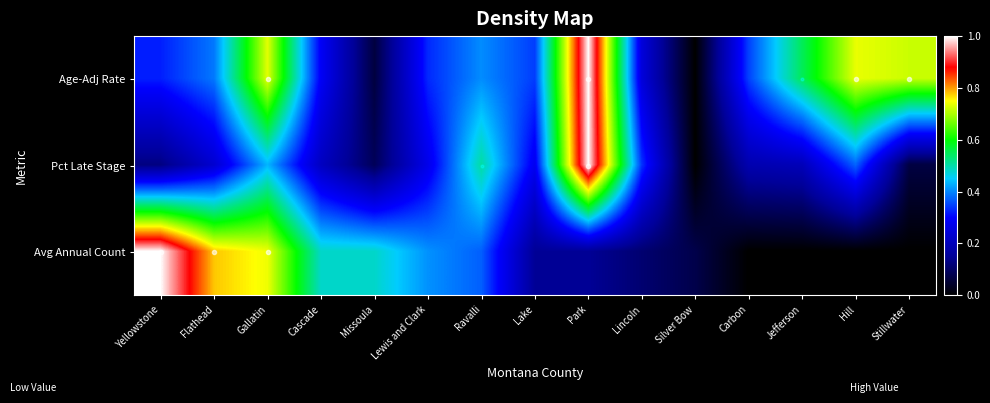

Reading left to right, transcribe all the data shown in this chart.

Age-Adj Rate: Yellowstone=0.3	Flathead=0.4	Gallatin=0.7	Cascade=0.3	Missoula=0.1	Lewis and Clark=0.3	Ravalli=0.4	Lake=0.3	Park=1.0	Lincoln=0.2	Silver Bow=0.0	Carbon=0.3	Jefferson=0.5	Hill=0.7	Stillwater=0.7
Pct Late Stage: Yellowstone=0.1	Flathead=0.2	Gallatin=0.4	Cascade=0.2	Missoula=0.1	Lewis and Clark=0.3	Ravalli=0.5	Lake=0.3	Park=1.0	Lincoln=0.3	Silver Bow=0.0	Carbon=0.2	Jefferson=0.2	Hill=0.4	Stillwater=0.1
Avg Annual Count: Yellowstone=1.0	Flathead=0.8	Gallatin=0.7	Cascade=0.5	Missoula=0.5	Lewis and Clark=0.4	Ravalli=0.4	Lake=0.1	Park=0.1	Lincoln=0.1	Silver Bow=0.1	Carbon=0.0	Jefferson=0.0	Hill=0.0	Stillwater=0.0